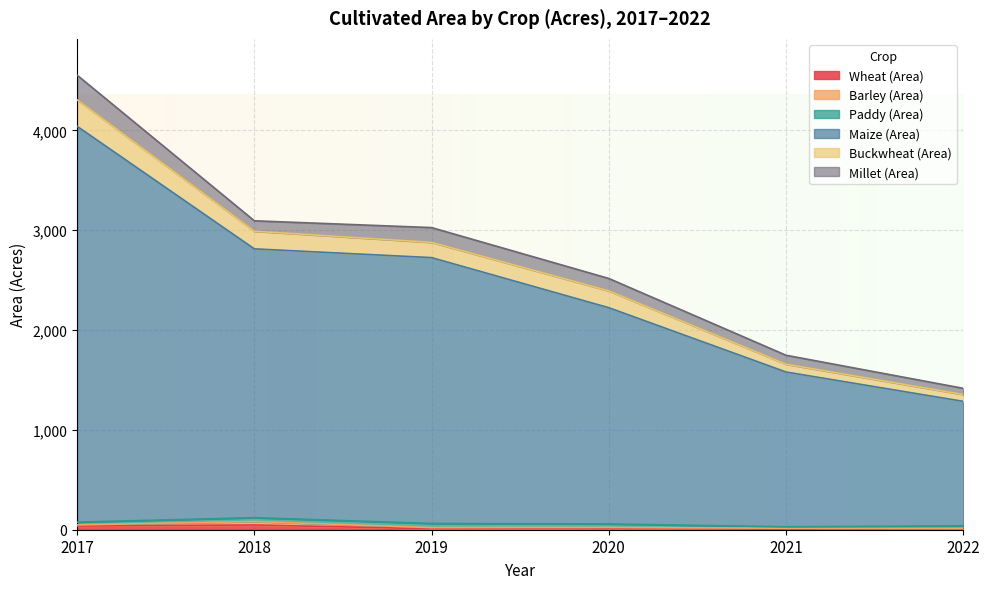

Is it true that Barley (Area) equals 11.4 at 2019?

True